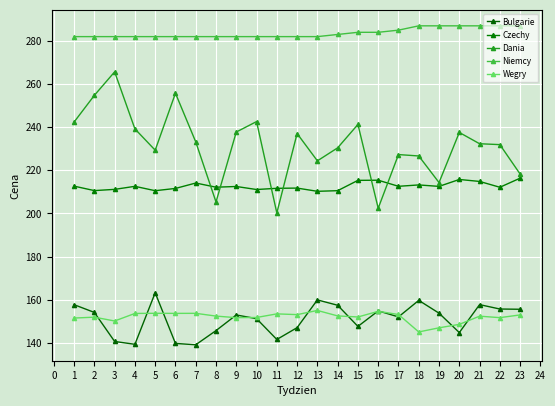

True or false: Wegry and Dania intersect in this chart.

False